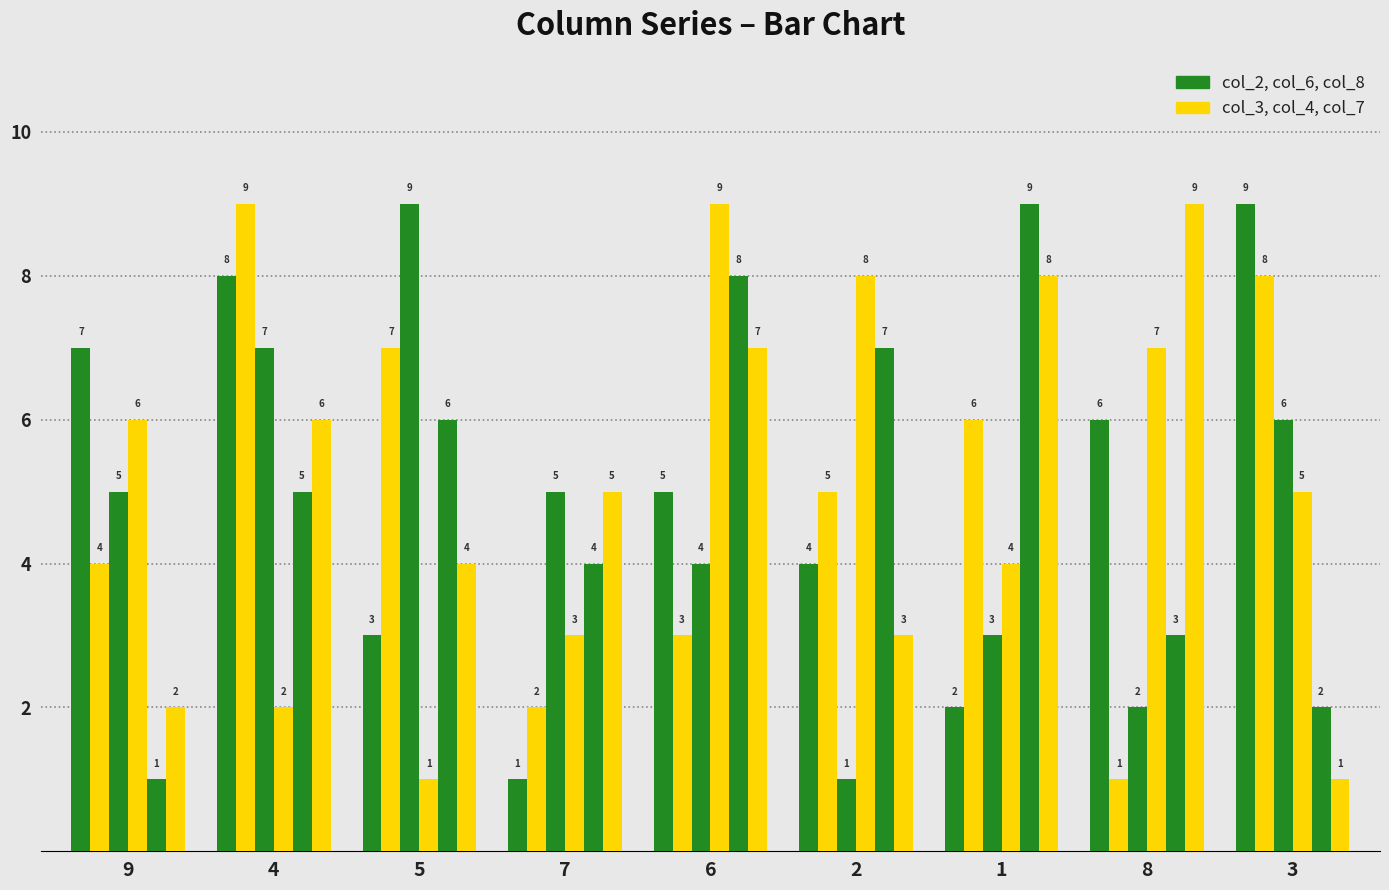

Does the chart contain any negative values?

No